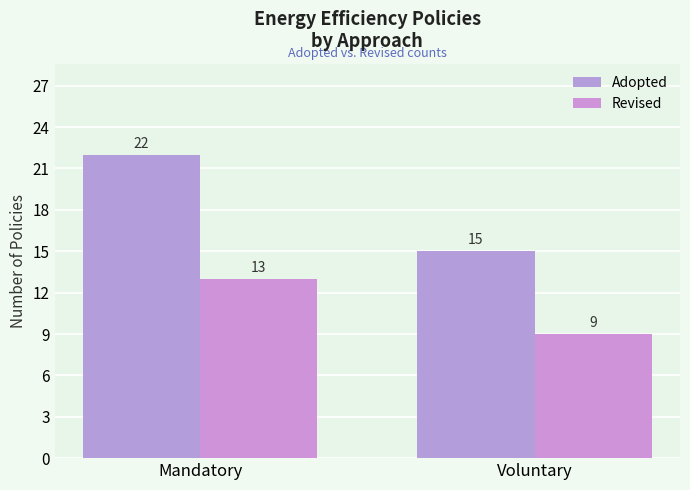

Reading left to right, what are all the values shown in this chart?

Adopted: 22	15
Revised: 13	9